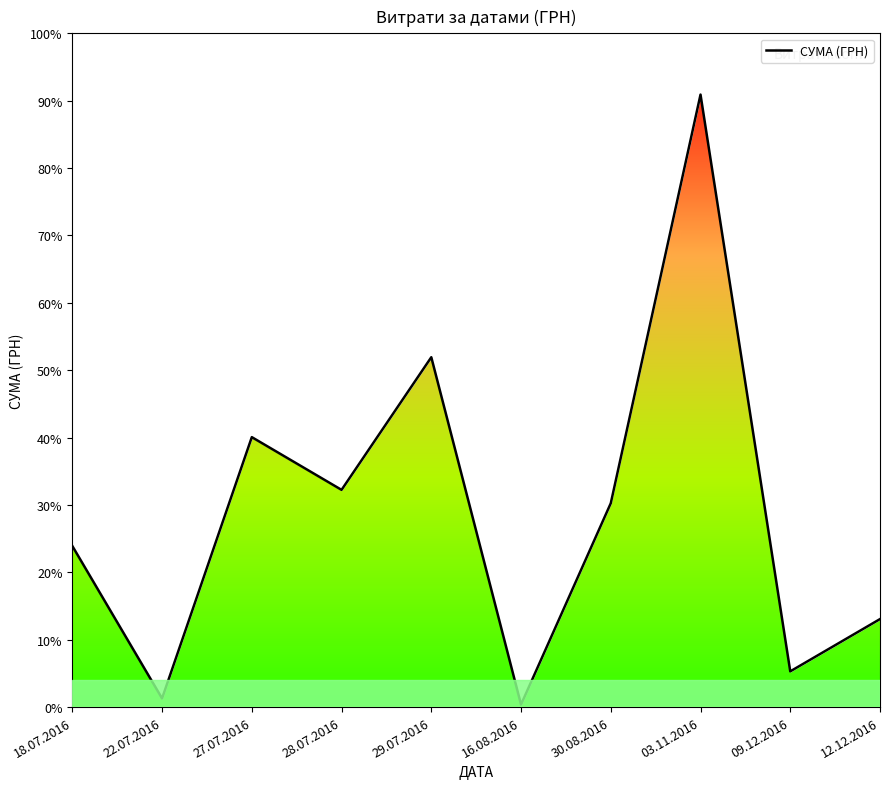

Is it true that the value at 22.07.2016 is 3531.9?

False